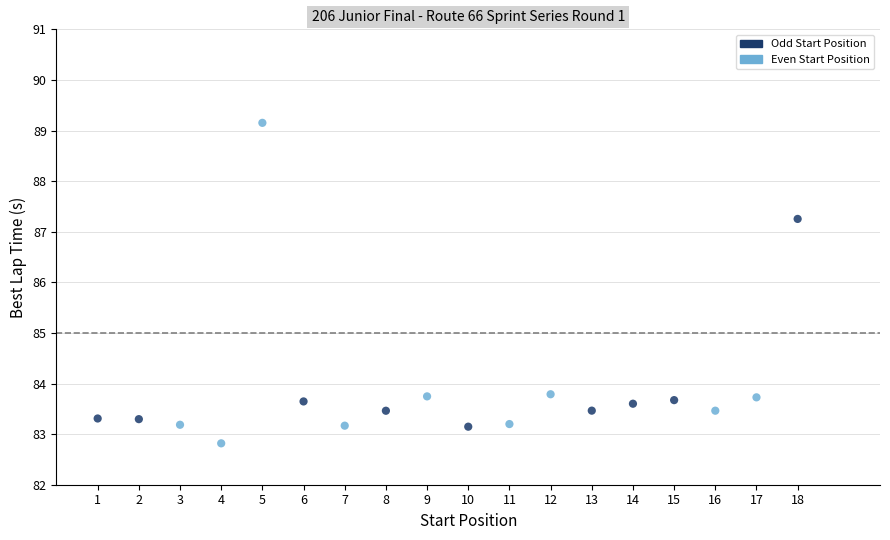

What is the range of Y values (max minus min)?

6.3